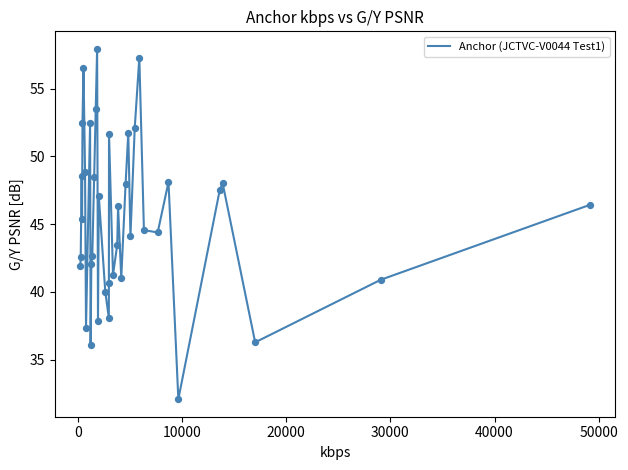

What is the maximum value shown in the chart?

57.9